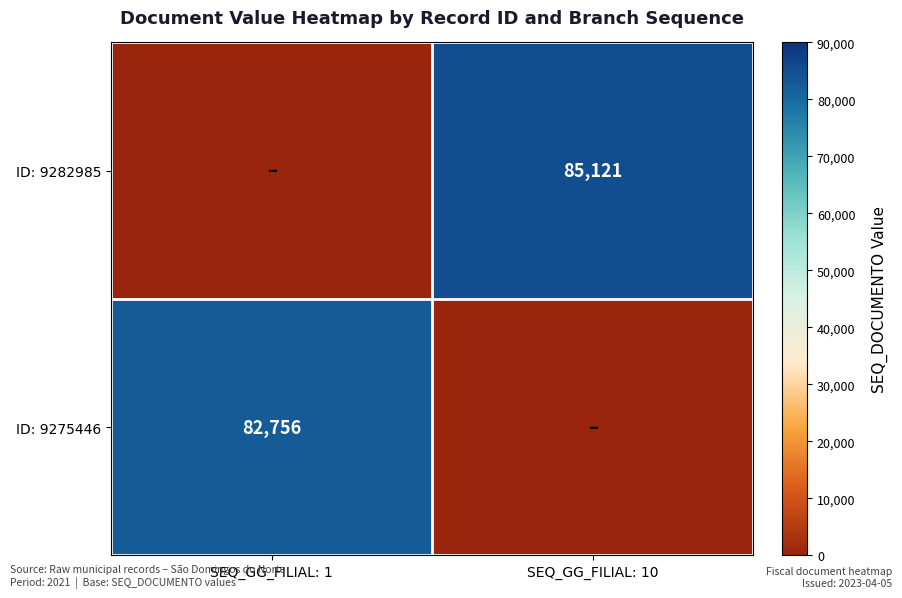

Is the value of ID: 9275446 at SEQ_GG_FILIAL: 1 greater than the value of ID: 9282985 at SEQ_GG_FILIAL: 10?

No